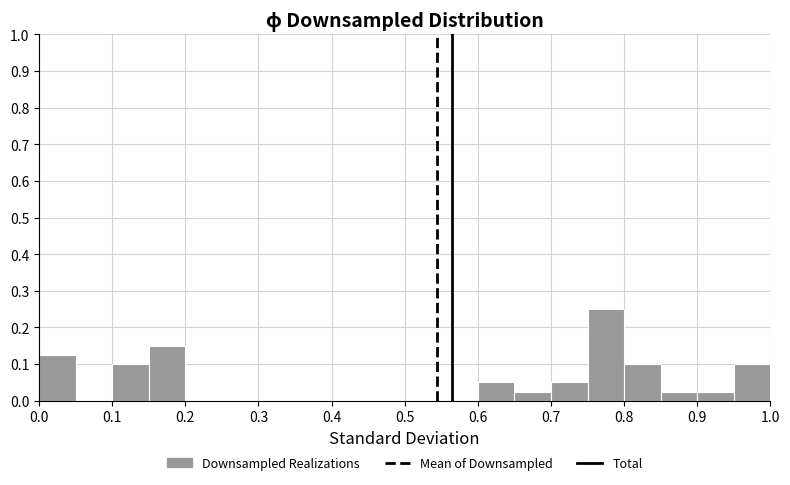

What is the height of the bar covering 0.10 to 0.15 on the x-axis? The values are not printed on the chart, so give them approximately, as read against the axis.

0.10